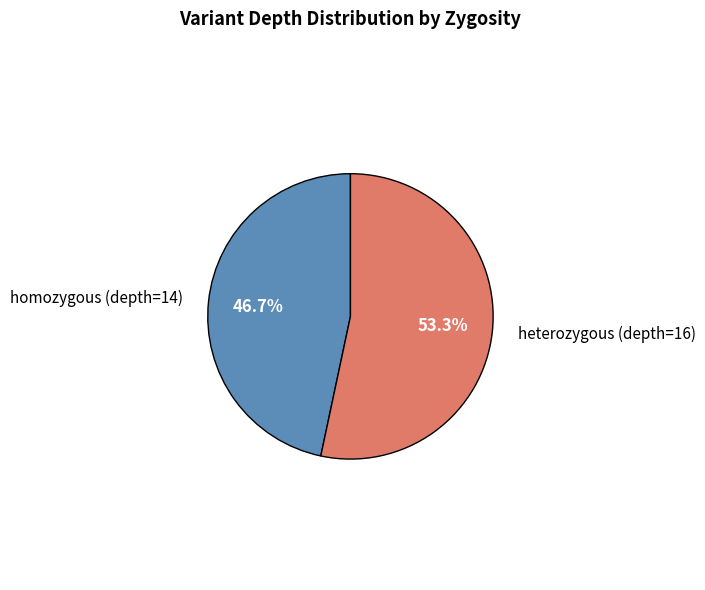

How many segments does this pie chart have?

2